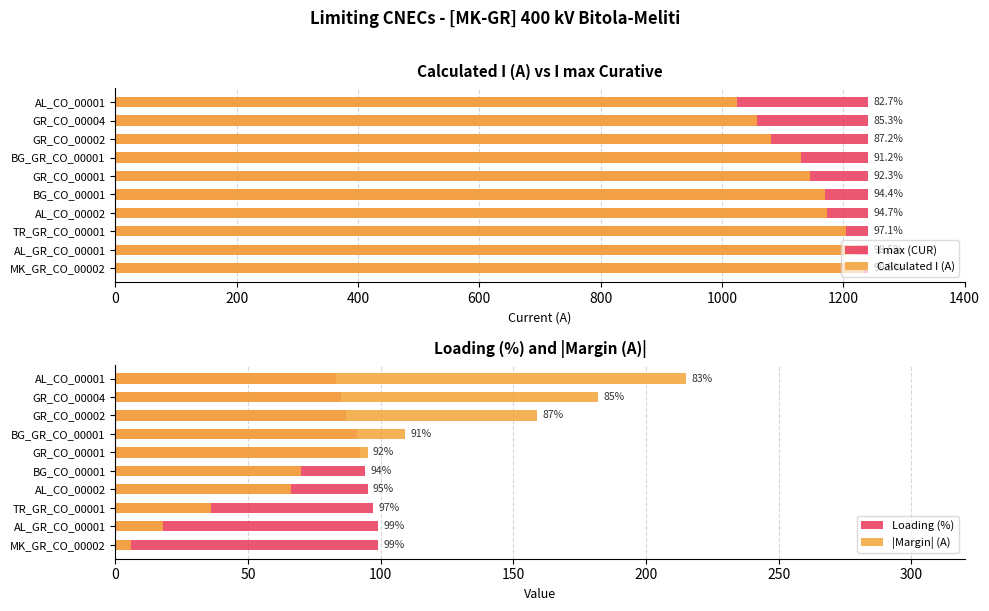

How many data points in |Margin| (A) are above 95?

4